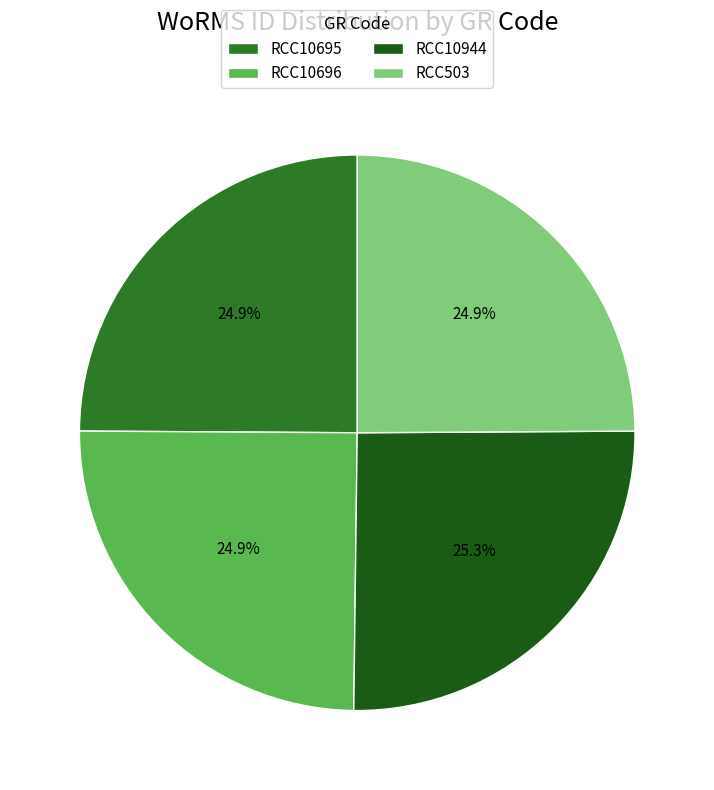

What is the largest slice in the pie chart?

RCC10944